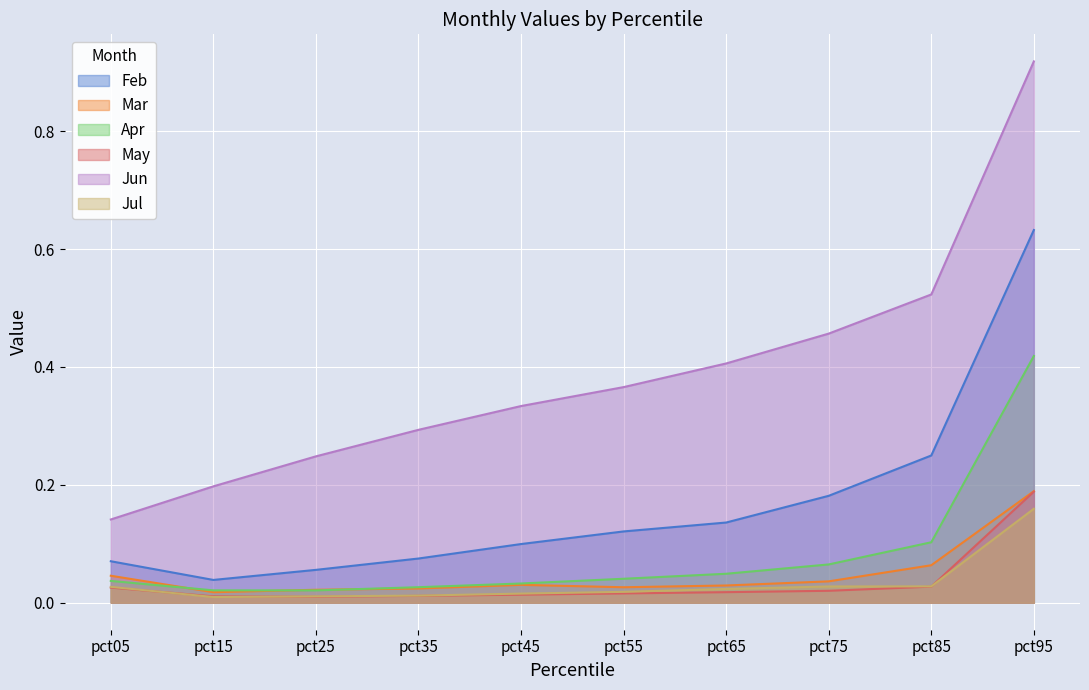

Rank the series at pct85 from highest to lowest value.

Jun, Feb, Apr, Mar, Jul, May